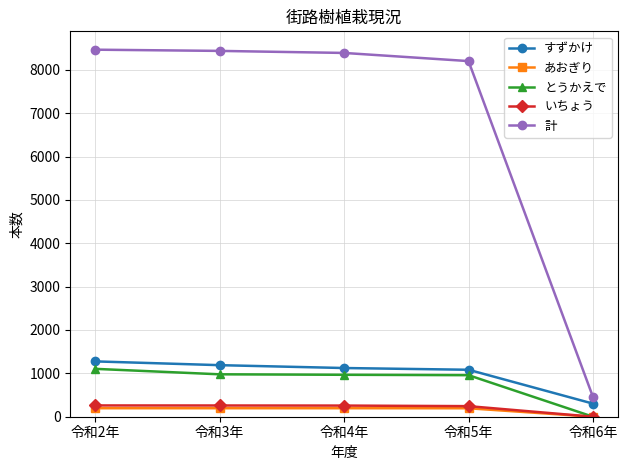

True or false: すずかけ and いちょう cross at least once.

False